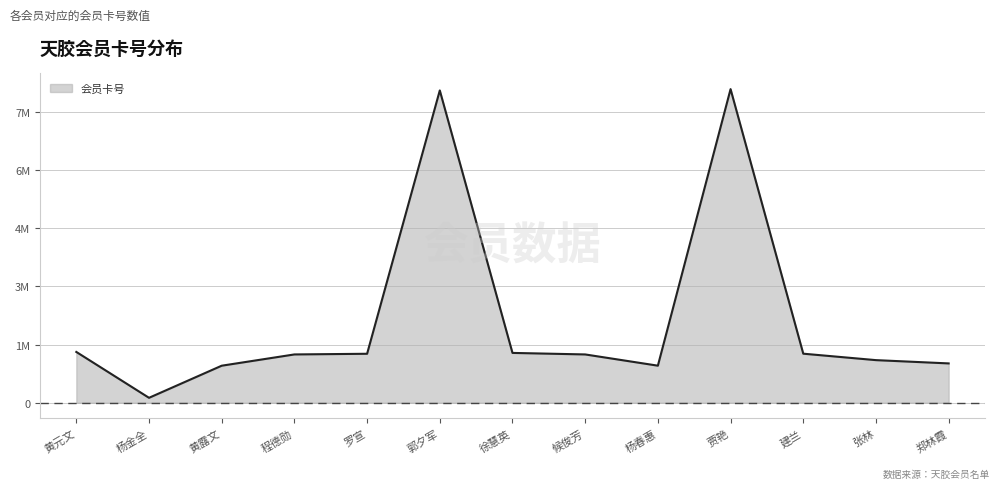

Rank the categories by value from highest to lowest.

贾艳, 郭夕军, 黄元文, 徐慧英, 建兰, 罗宣, 程德勋, 候俊芳, 张林, 郑林霞, 杨春惠, 黄露文, 杨金全